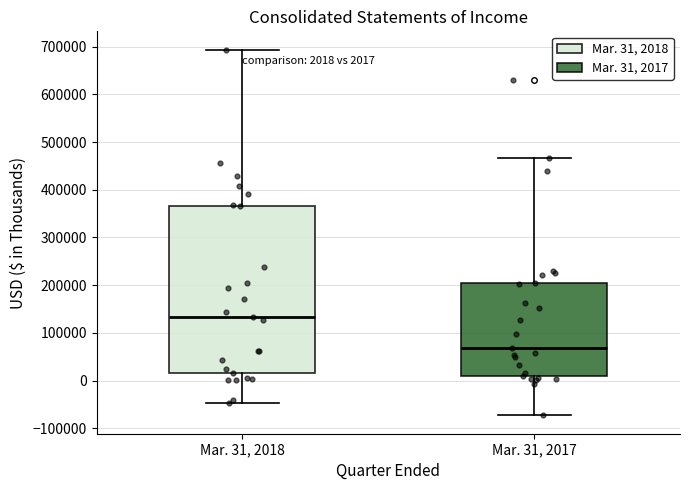

Comparing the boxes themselves (not the whiskers), which one is the tallest?

Mar. 31, 2018